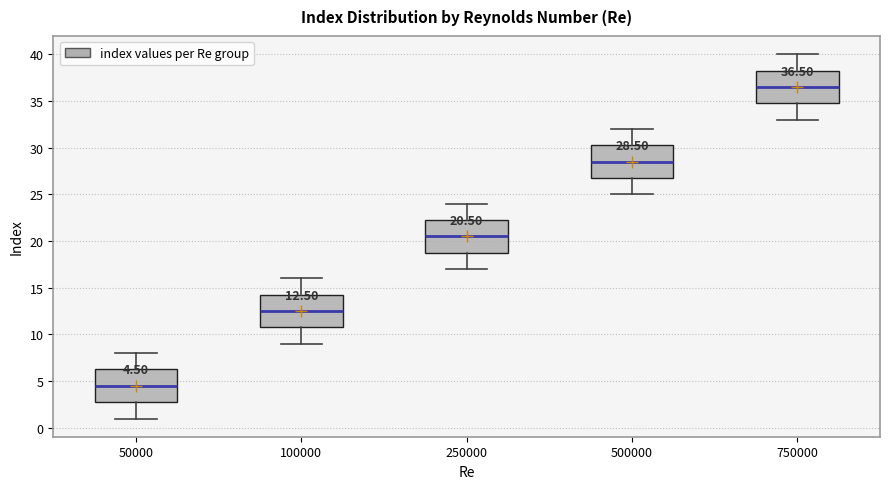

Which box's median line is the highest?

750000